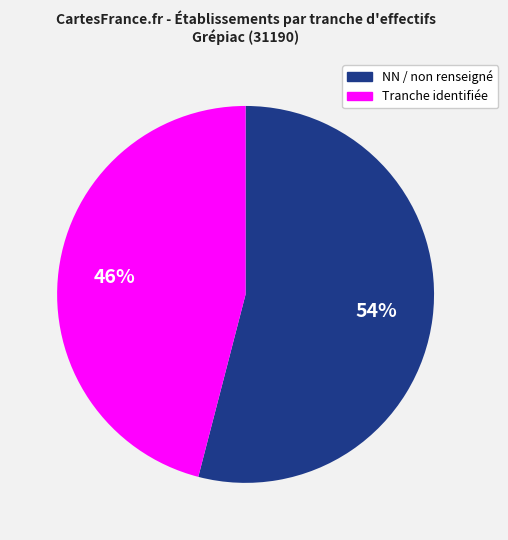

True or false: NN / non renseigné accounts for 54% of the total.

True